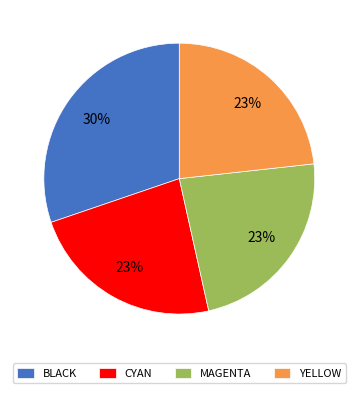

What percentage is the MAGENTA slice, to the nearest percent?

23%